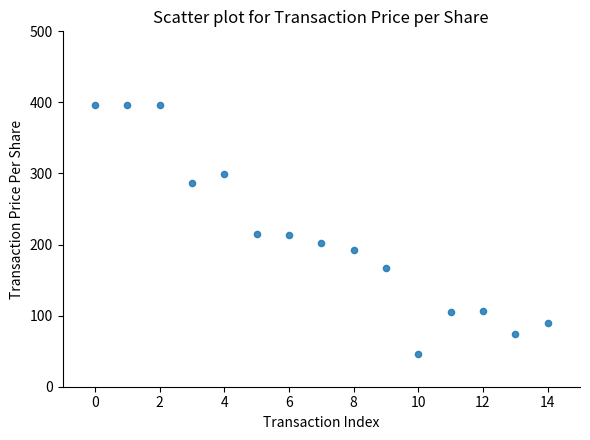

What is the range of Y values (max minus min)?

350.9